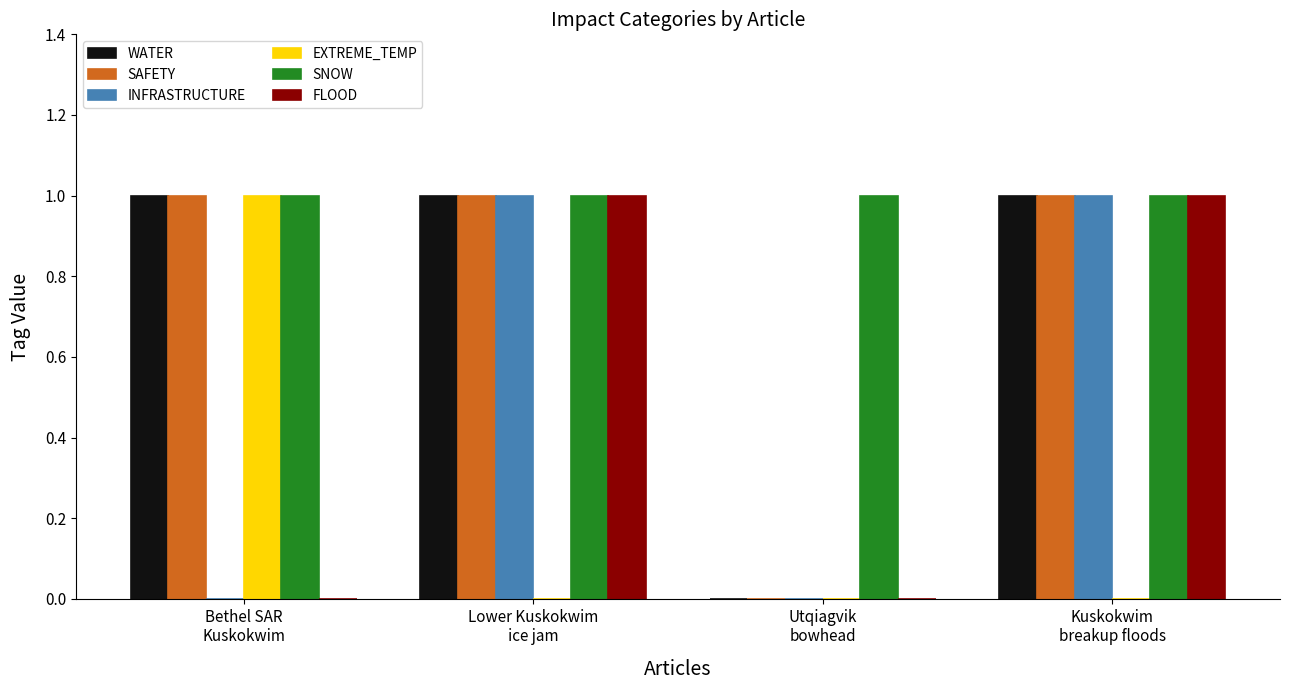

Which series has the largest total across all categories?

SNOW